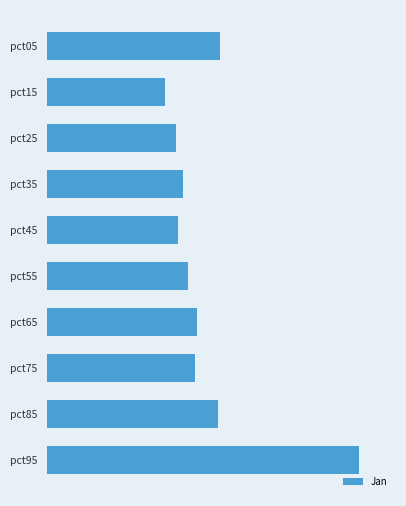

Are the bars grouped side by side (vs. stacked)?

No